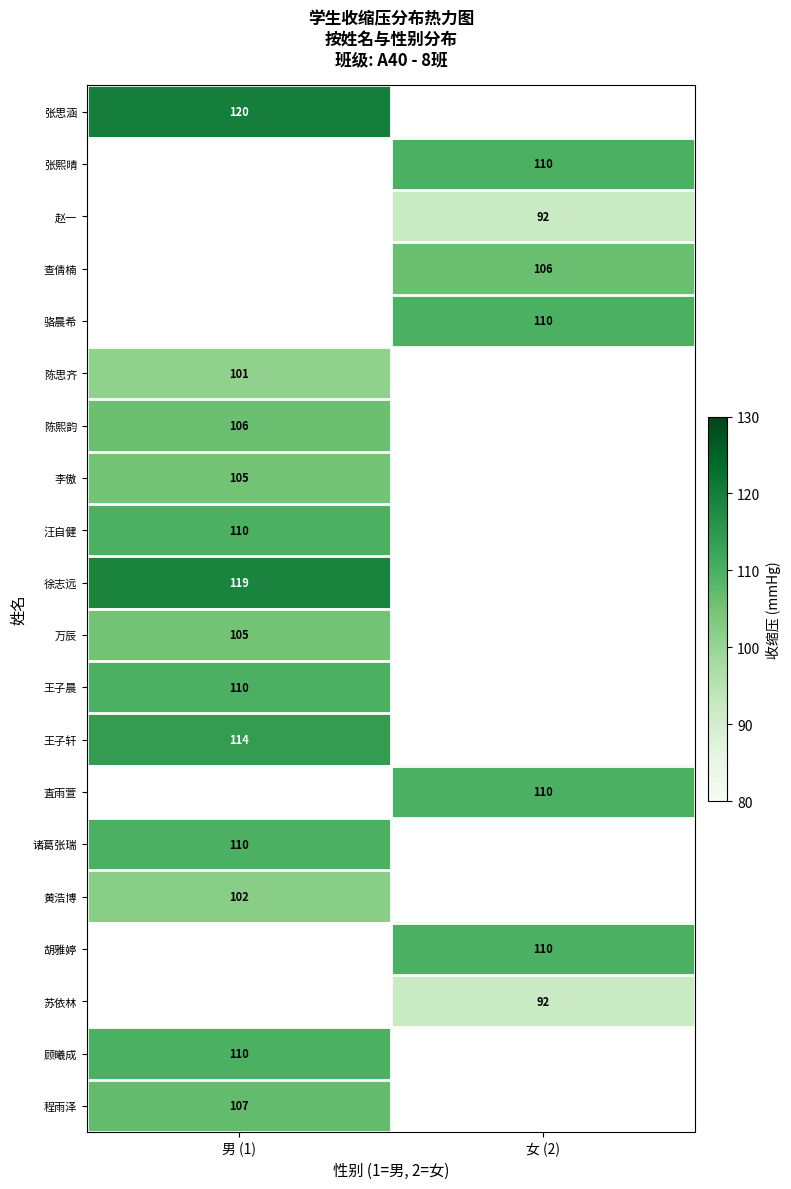

Is it true that 苏依林 equals 92 at 女 (2)?

True